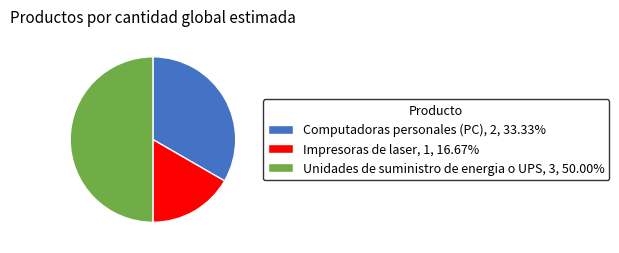

Is it true that Computadoras personales (PC) is 44% of the pie?

False